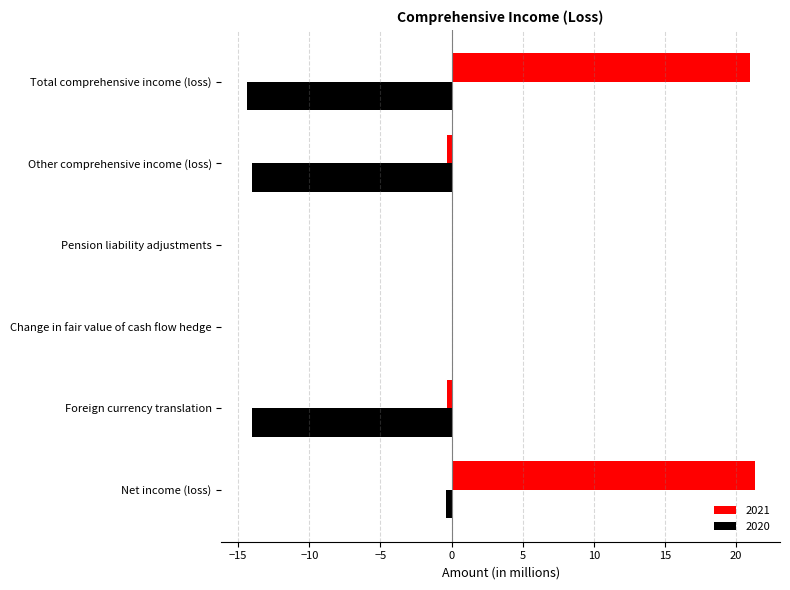

Is it true that 2020 equals -14.4 at Total comprehensive income (loss)?

True